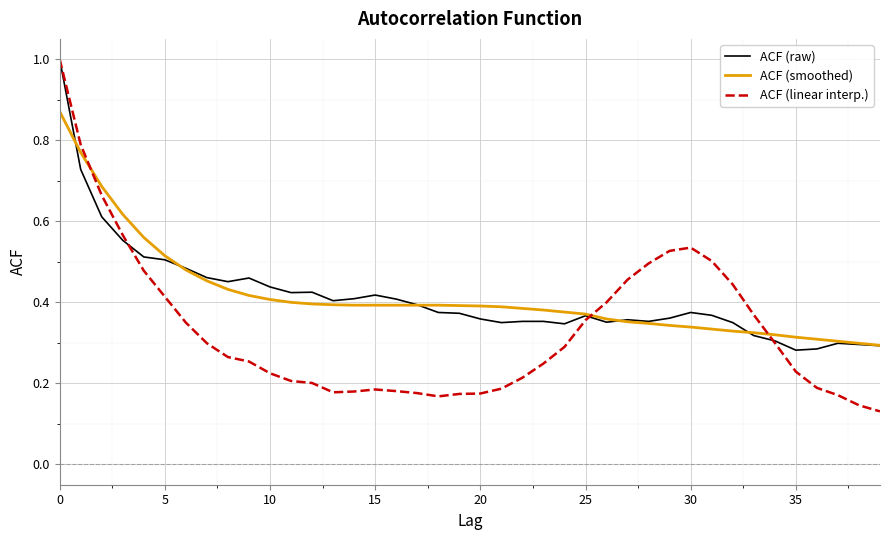

Which series ends up on top after the final intersection of ACF (linear interp.) and ACF (smoothed)?

ACF (smoothed)